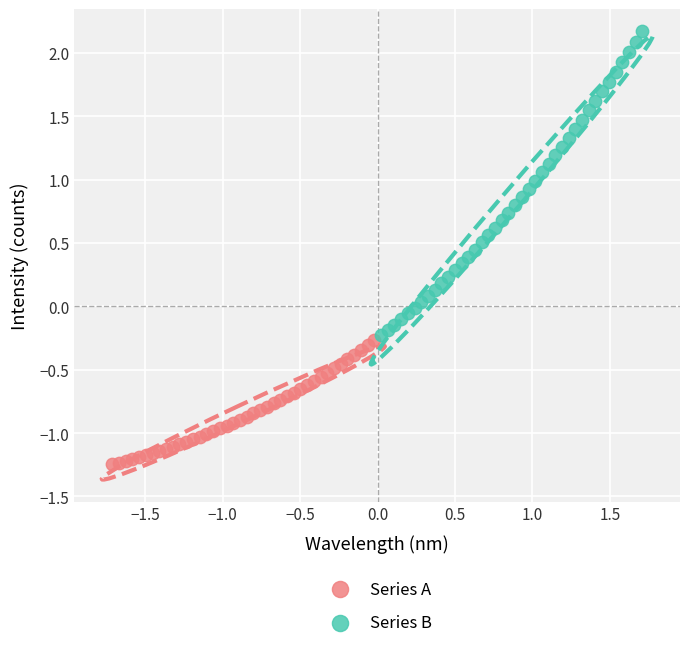

Which series reaches the minimum Y coordinate?

Series A